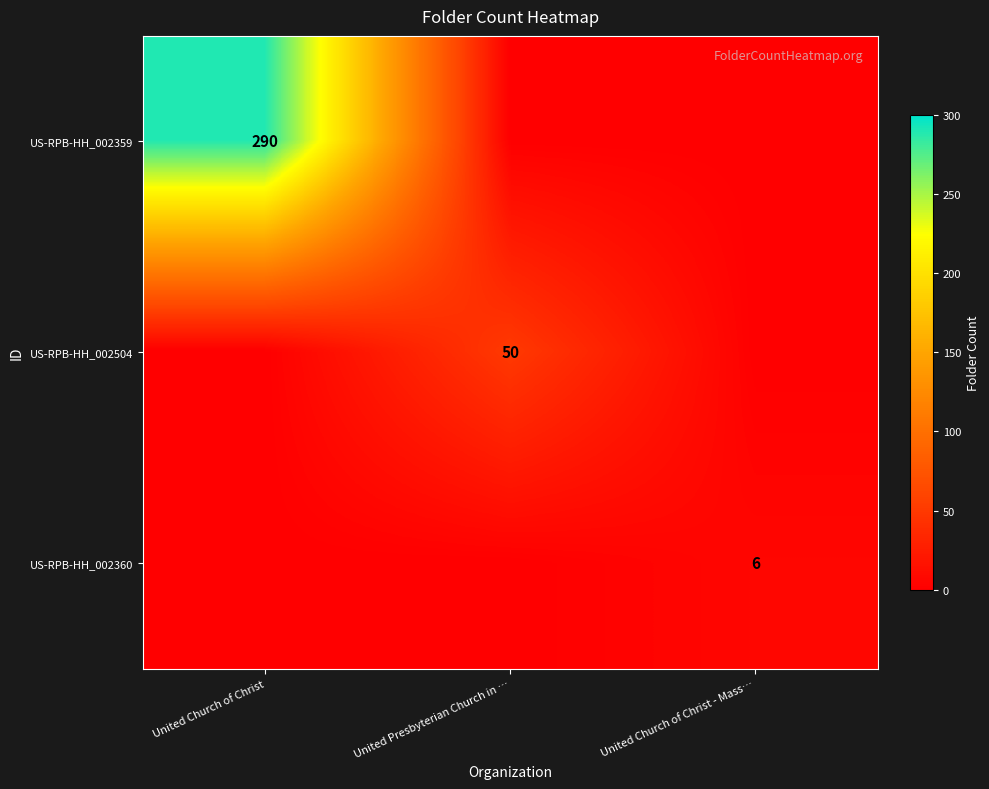

True or false: US-RPB-HH_002359 has a value of 438 at United Church of Christ.

False